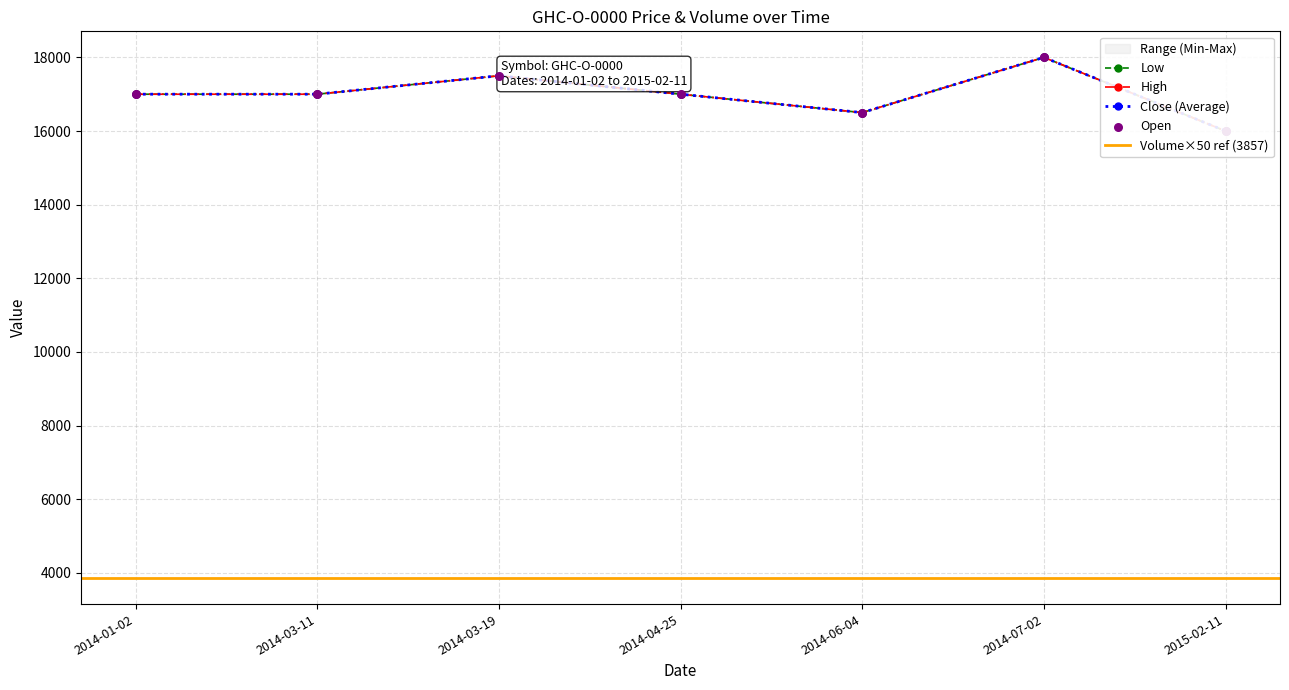

Which series has the largest total across all categories?

Close